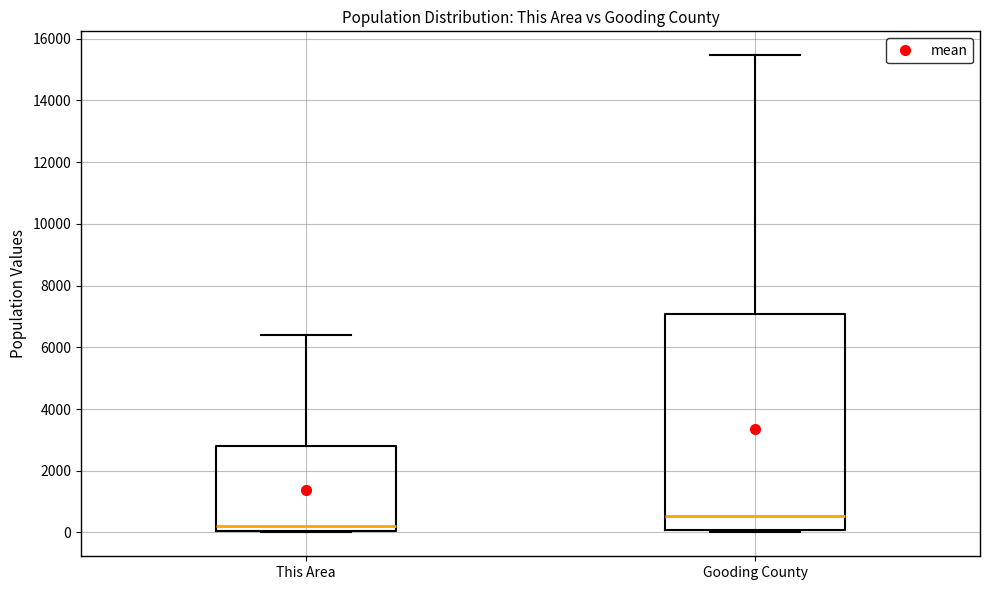

Which box's median line is the lowest?

This Area